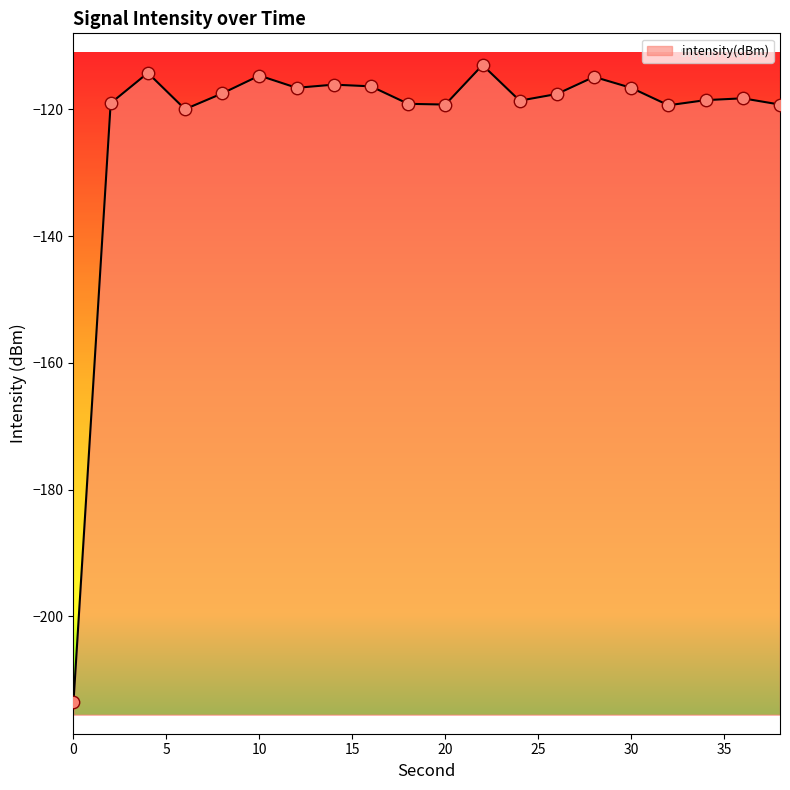

What is the change in value from 0 to 38?

+94.2